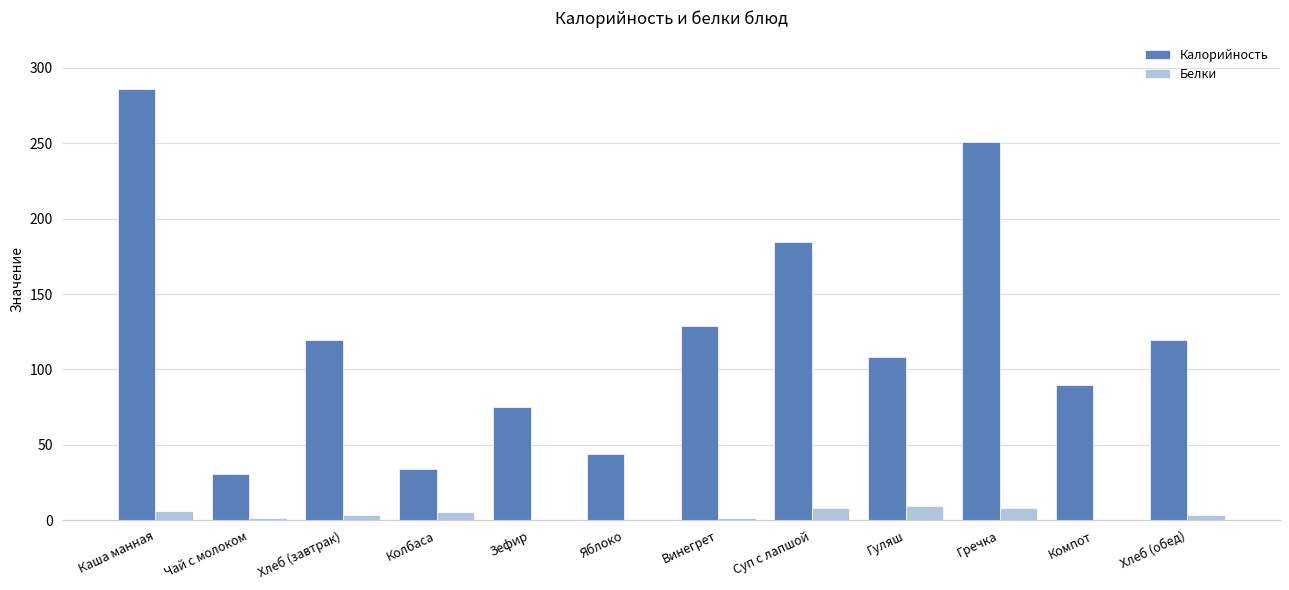

What is the total value across all series at Яблоко?

44.4